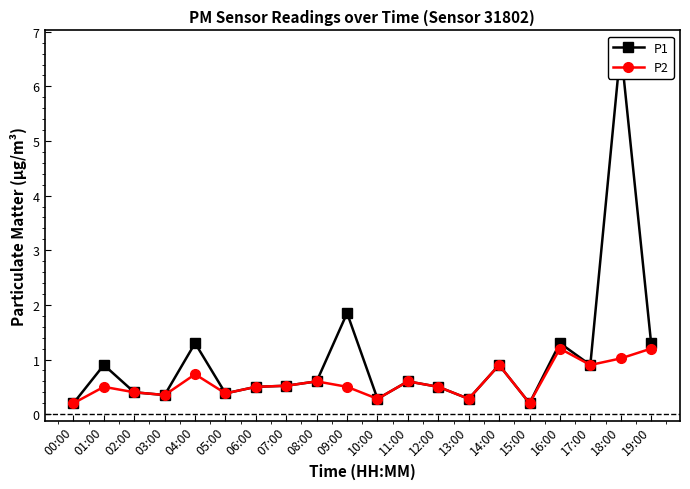

What is the label of the 13th point from the right?

07:00